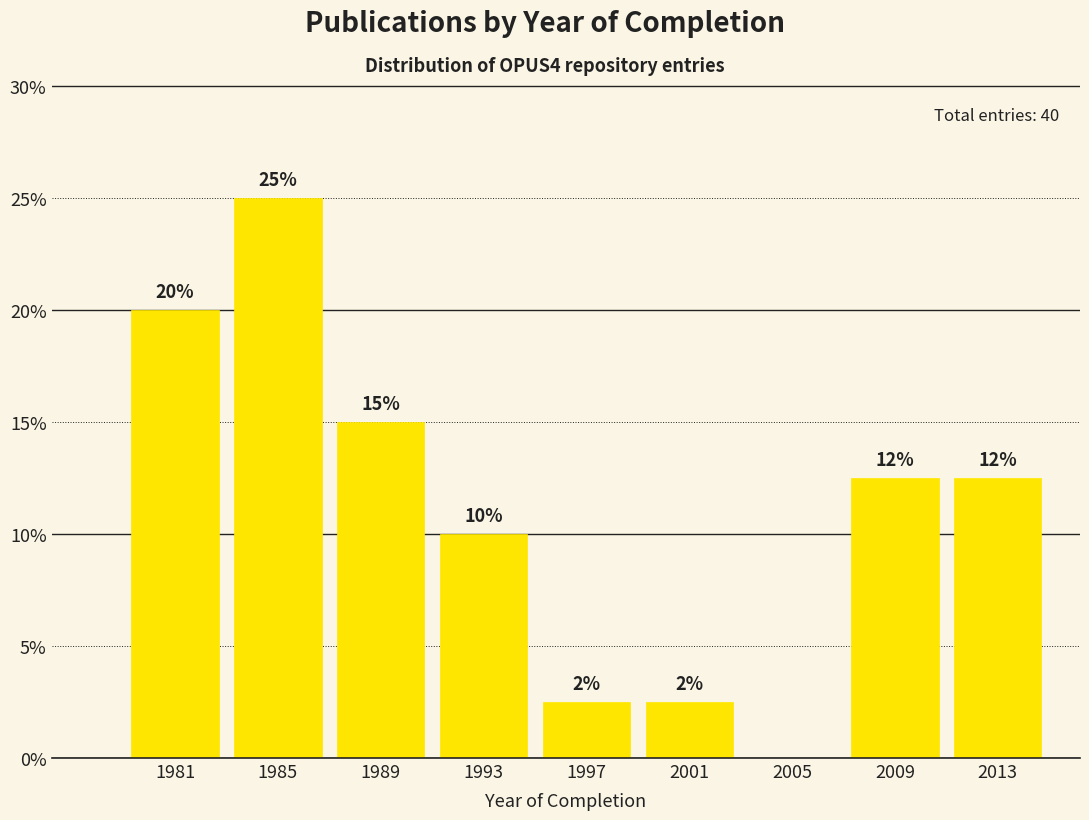

Which label corresponds to the largest value in the chart?

1985